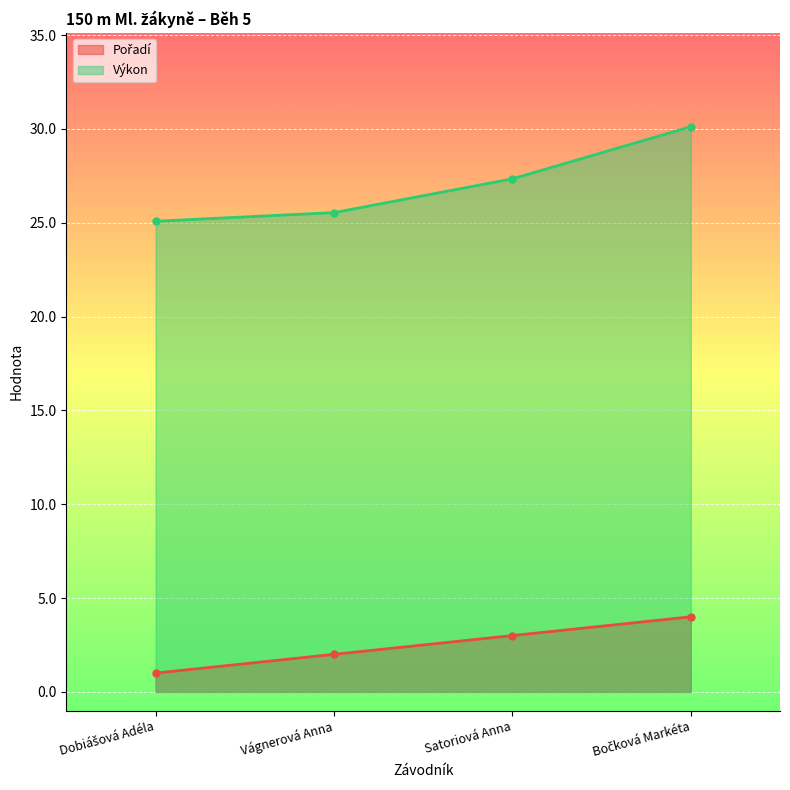

Which category has the highest value across all series?

Bočková Markéta